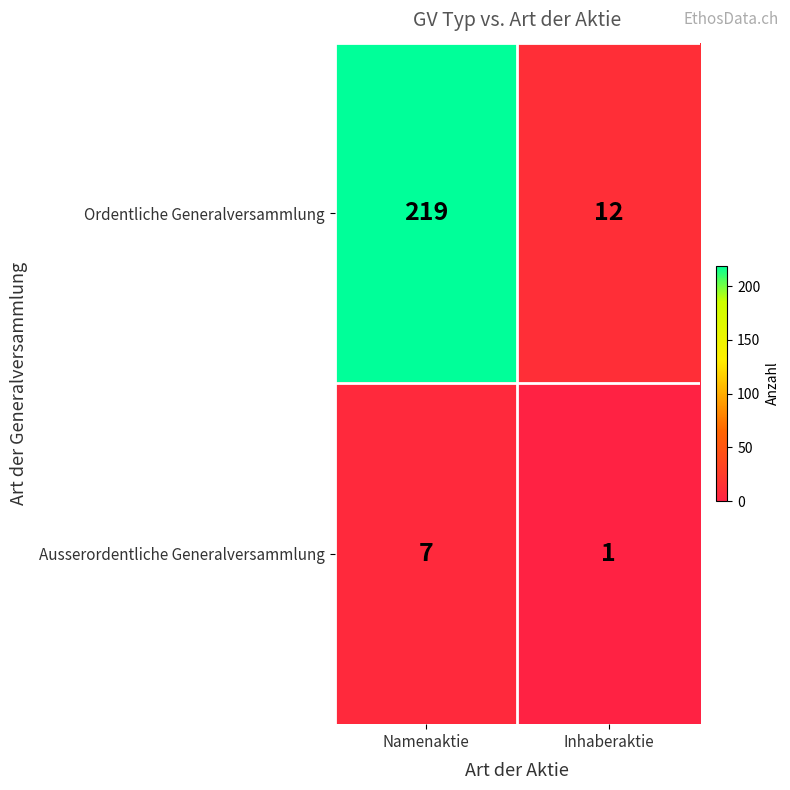

Which category has the lowest value in the Ordentliche Generalversammlung series?

Inhaberaktie